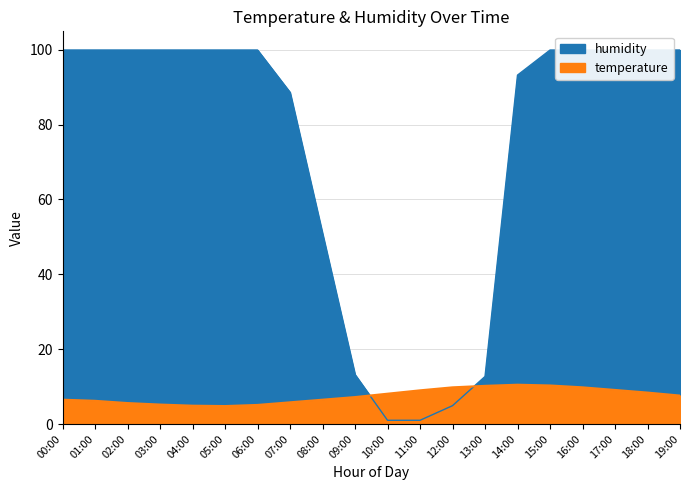

The humidity series shows 99.9 at 18:00. True or false?

True